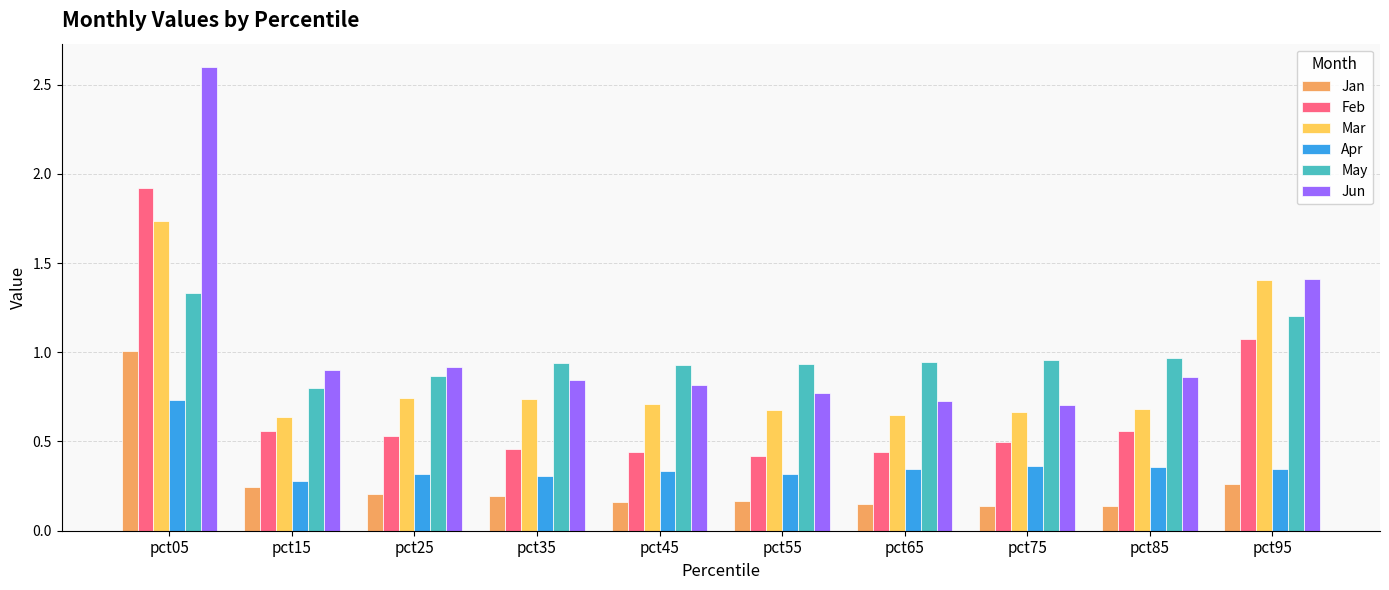

The value of Mar at pct45 is 0.5. True or false?

False